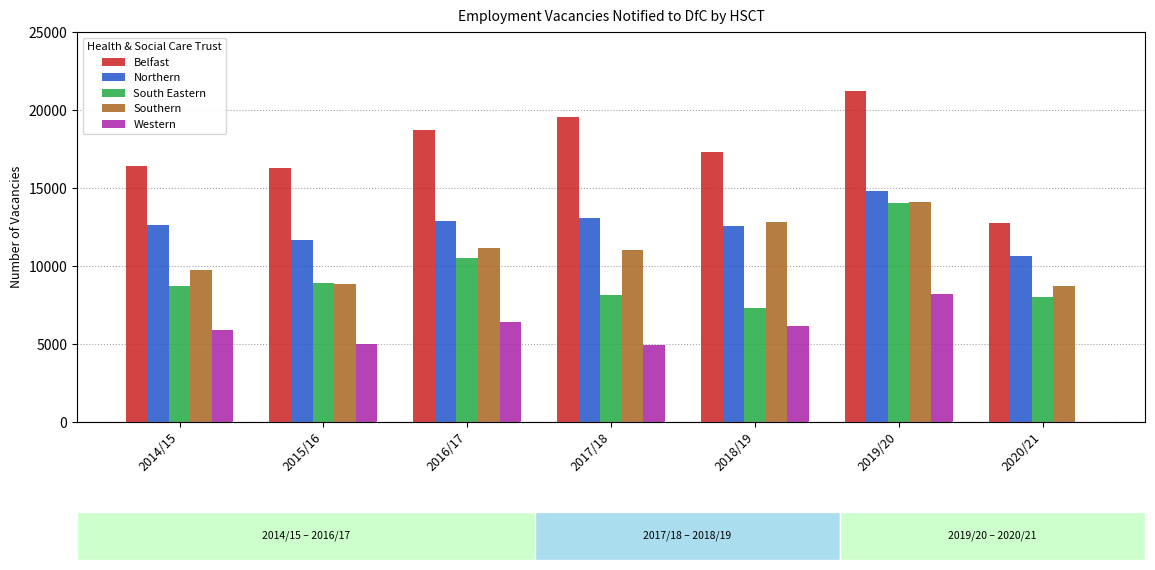

Reading right to left, what are all the values shown in this chart?

Belfast: 2020/21=12728	2019/20=21223	2018/19=17315	2017/18=19530	2016/17=18748	2015/16=16307	2014/15=16421
Northern: 2020/21=10659	2019/20=14805	2018/19=12588	2017/18=13083	2016/17=12887	2015/16=11697	2014/15=12635
South Eastern: 2020/21=7991	2019/20=14033	2018/19=7295	2017/18=8115	2016/17=10533	2015/16=8885	2014/15=8737
Southern: 2020/21=8734	2019/20=14085	2018/19=12820	2017/18=11008	2016/17=11157	2015/16=8851	2014/15=9753
Western: 2020/21=0	2019/20=8188	2018/19=6144	2017/18=4911	2016/17=6439	2015/16=5015	2014/15=5891